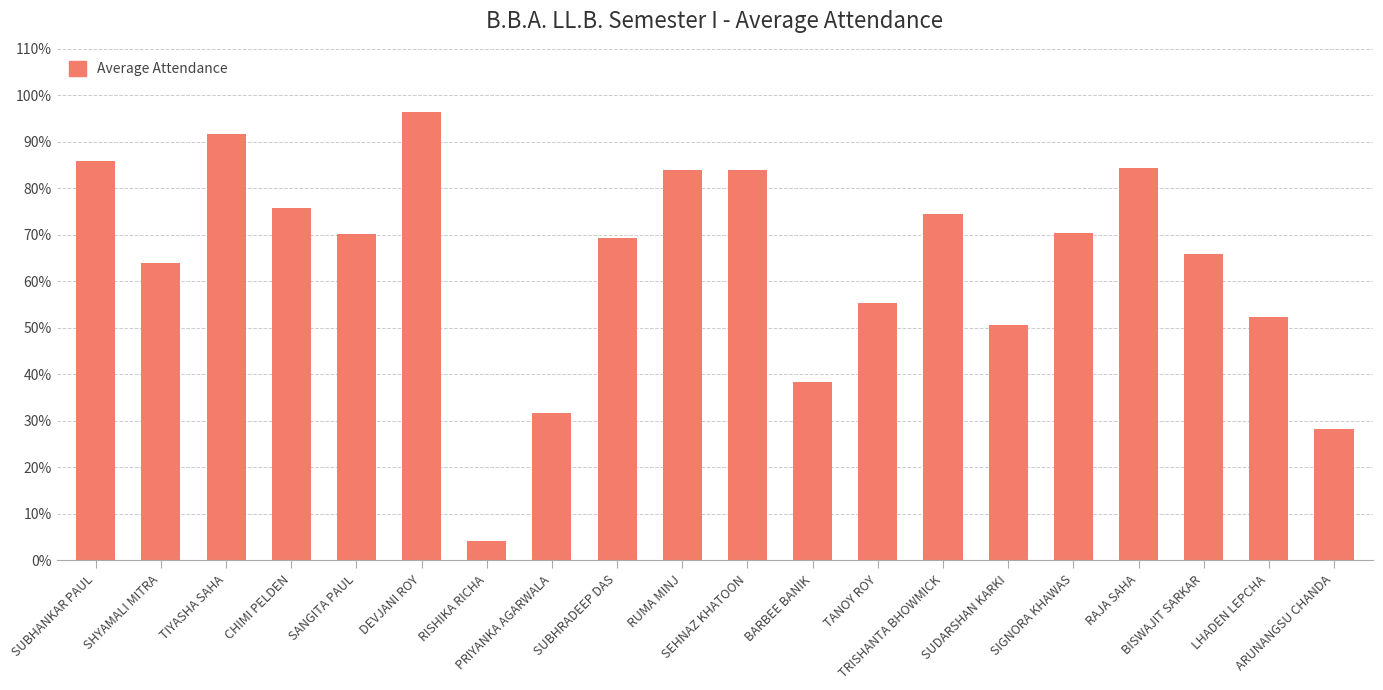

What is the average value?

0.6